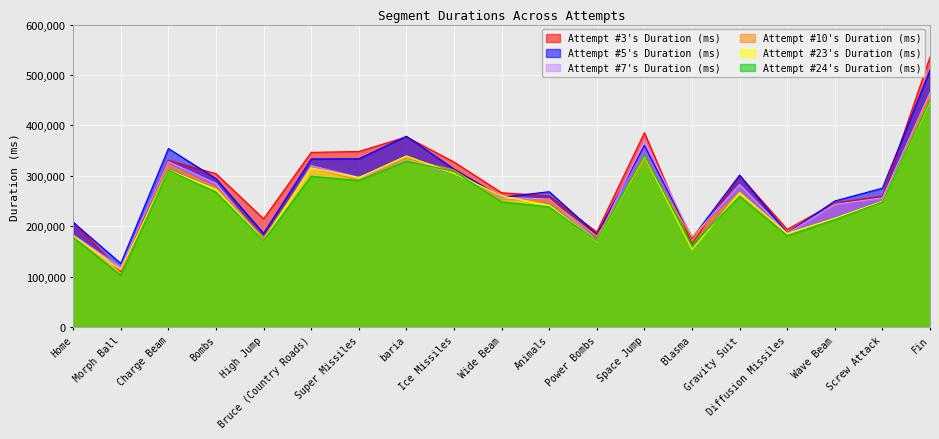

At which label does Attempt #23's Duration (ms) reach its peak?

Fin